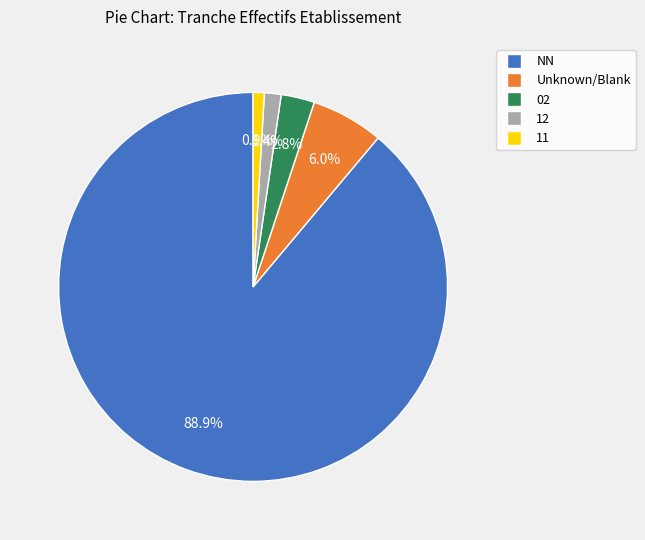

Is there any slice that represents more than half of the pie?

Yes